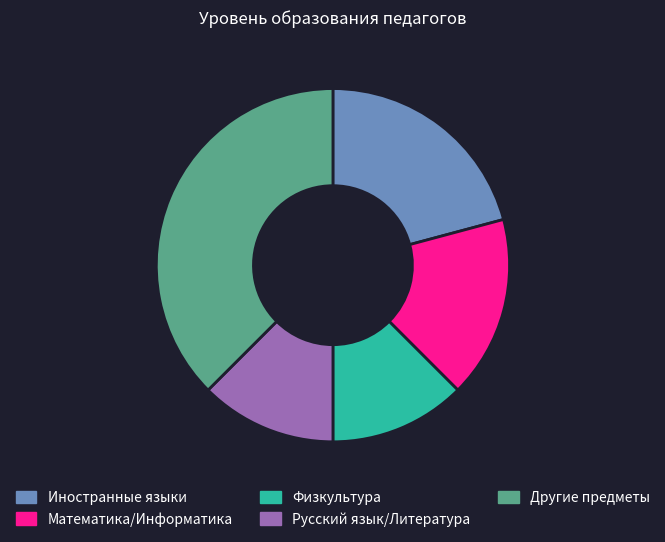

True or false: Иностранные языки accounts for 14% of the total.

False